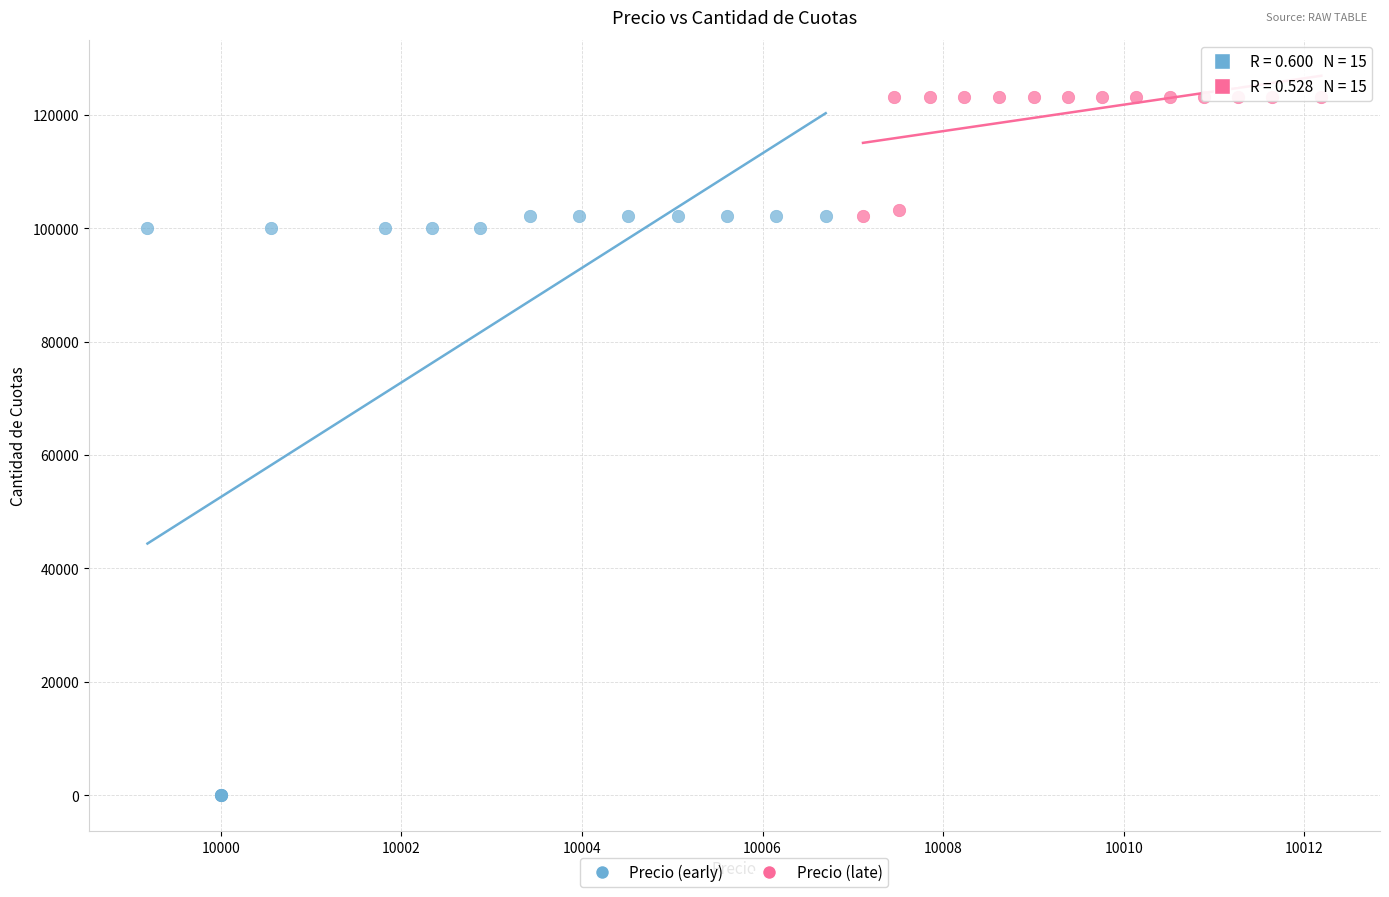

Which series has the largest Y range (max minus min)?

Precio (early)